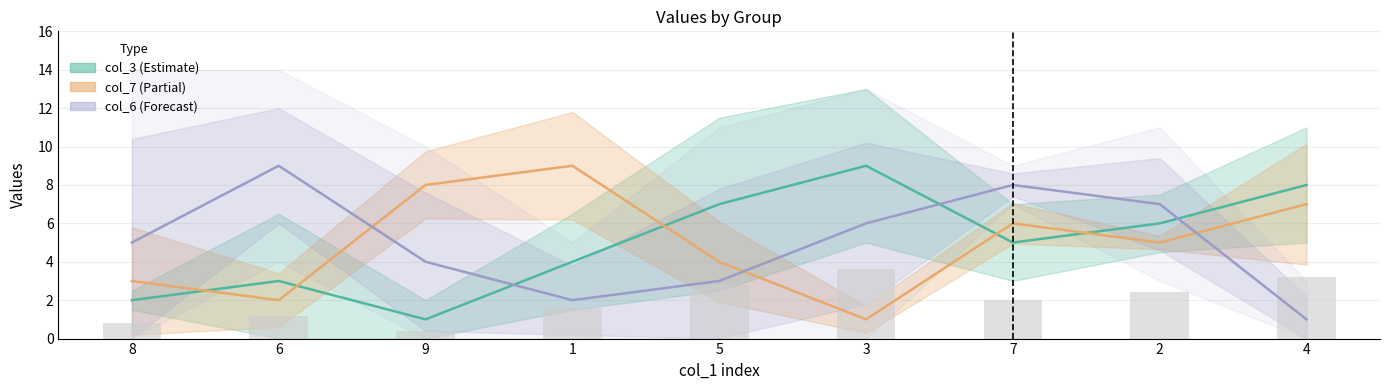

What is the total value across all series at 4?

16